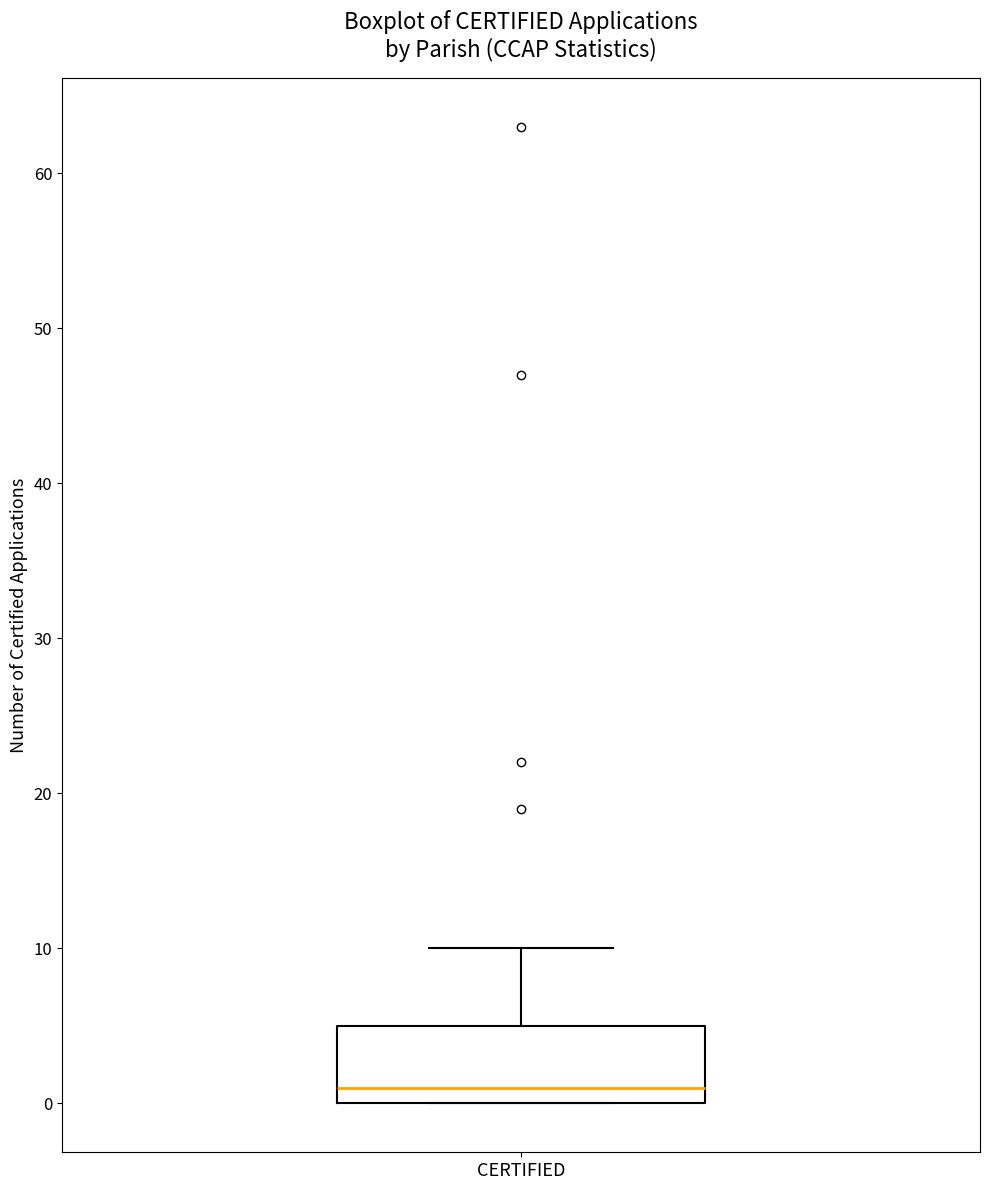

Where does the upper whisker of the box for CERTIFIED end on the y-axis? The values are not printed on the chart, so give them approximately, as read against the axis.

10